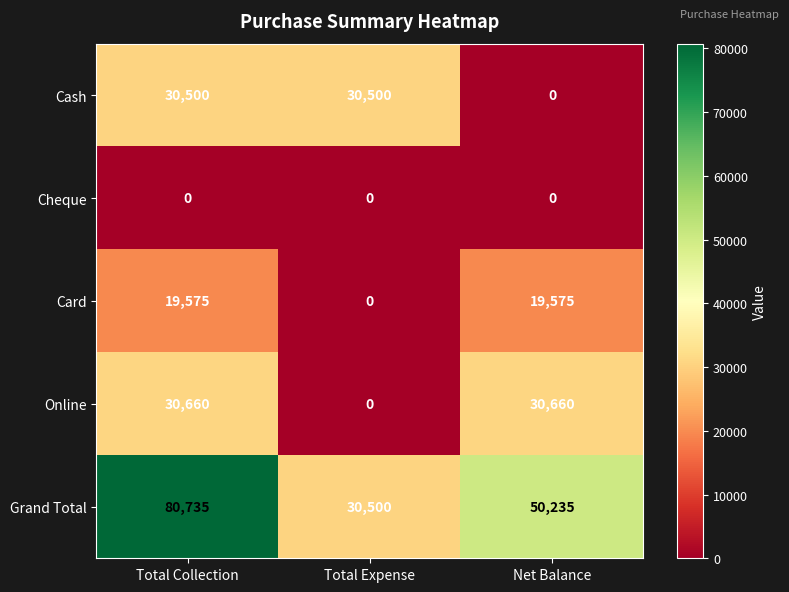

What is the total value across all series at Net Balance?

100470